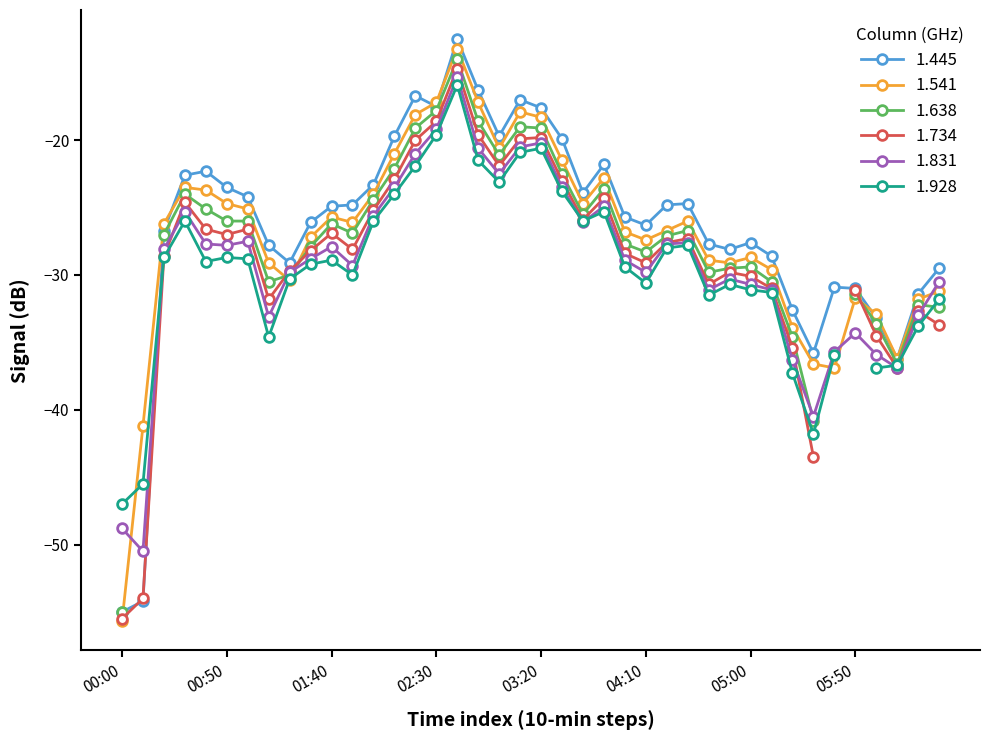

What is the sum of all 1.445 values?

-1061.2